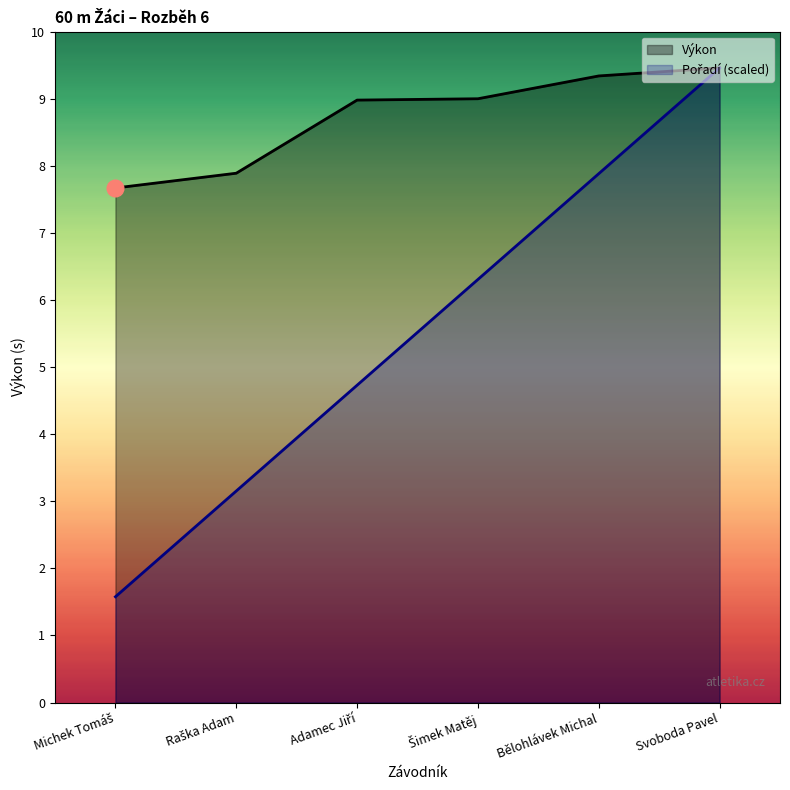

Count the number of categories in the chart.

6